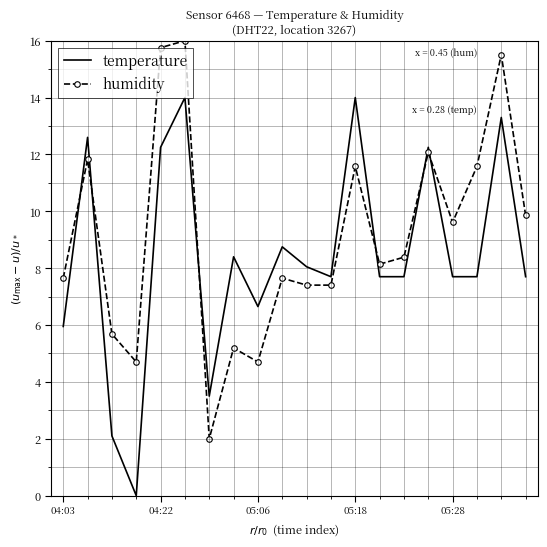

What is the maximum value for temperature?

14.0